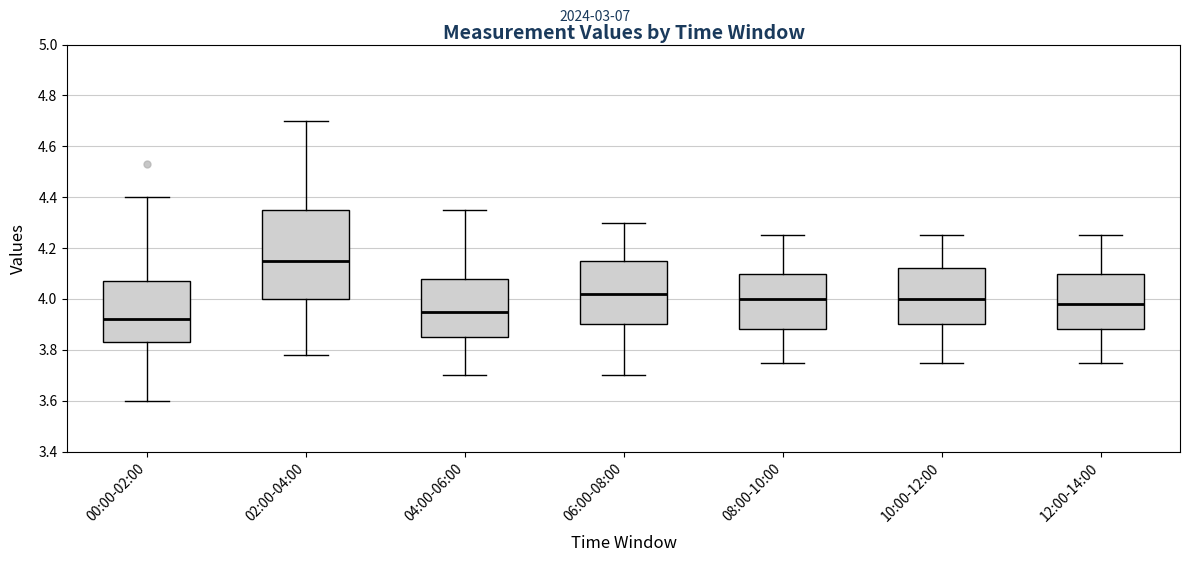

Where does the median line of the box for 10:00-12:00 sit on the y-axis? The values are not printed on the chart, so give them approximately, as read against the axis.

4.00